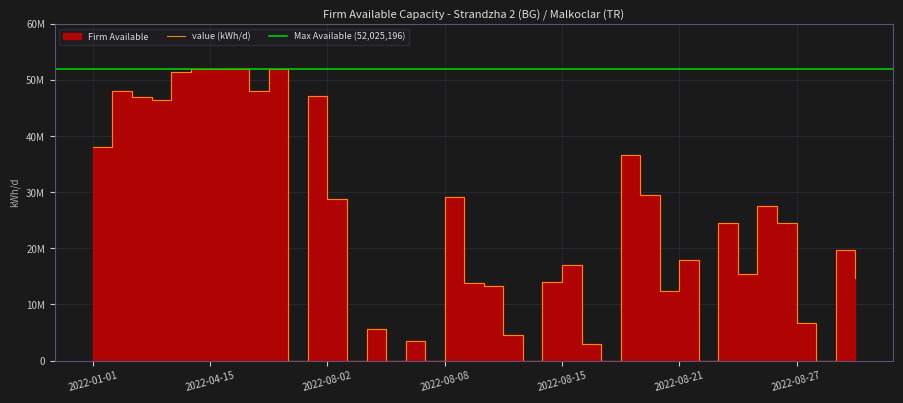

What is the sum of the values at 2022-02-26 and 2022-01-03?

94550392